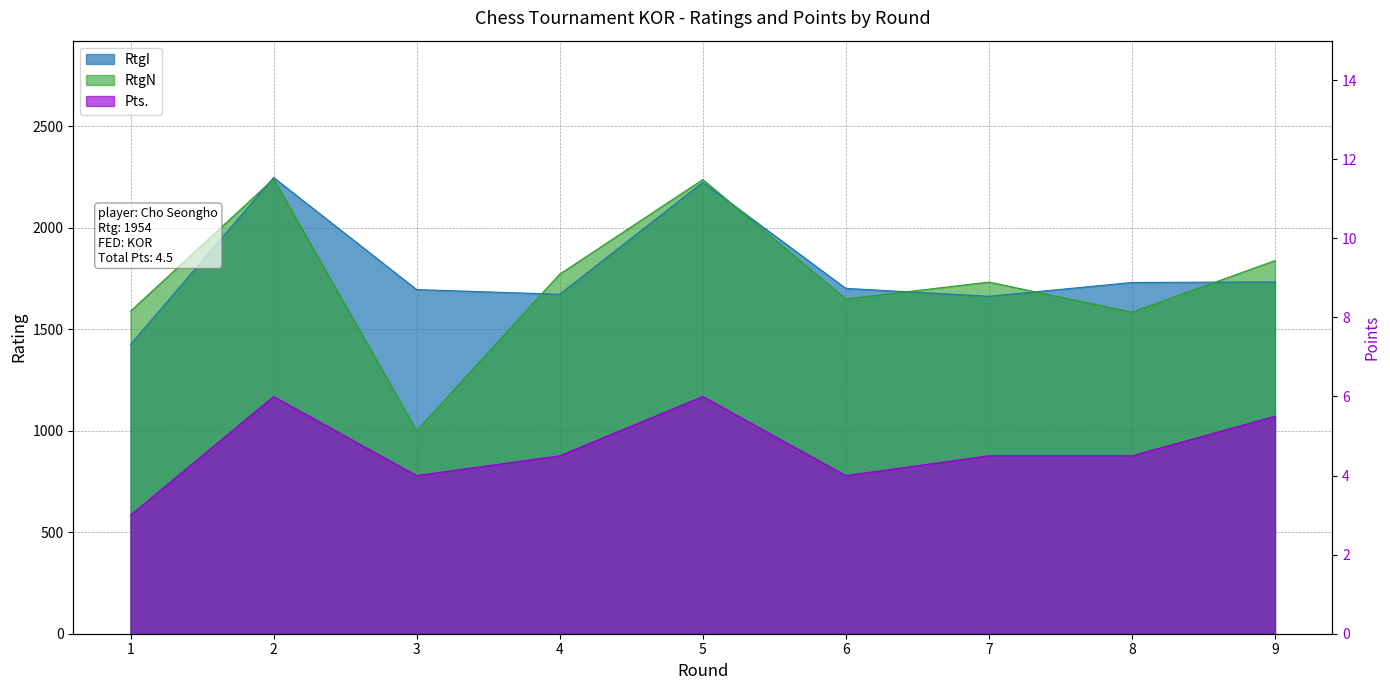

Which series has the largest range (max minus min)?

RtgN